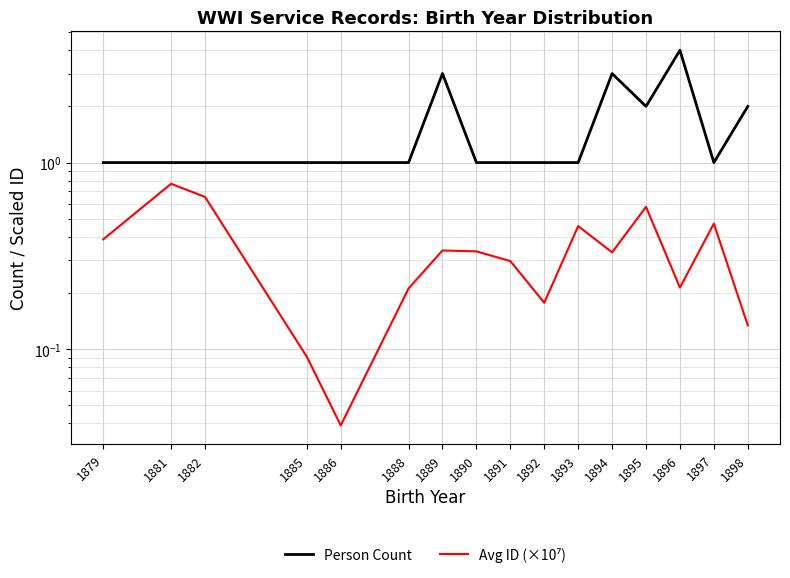

Where is Person Count nearest to the value 2?

1895